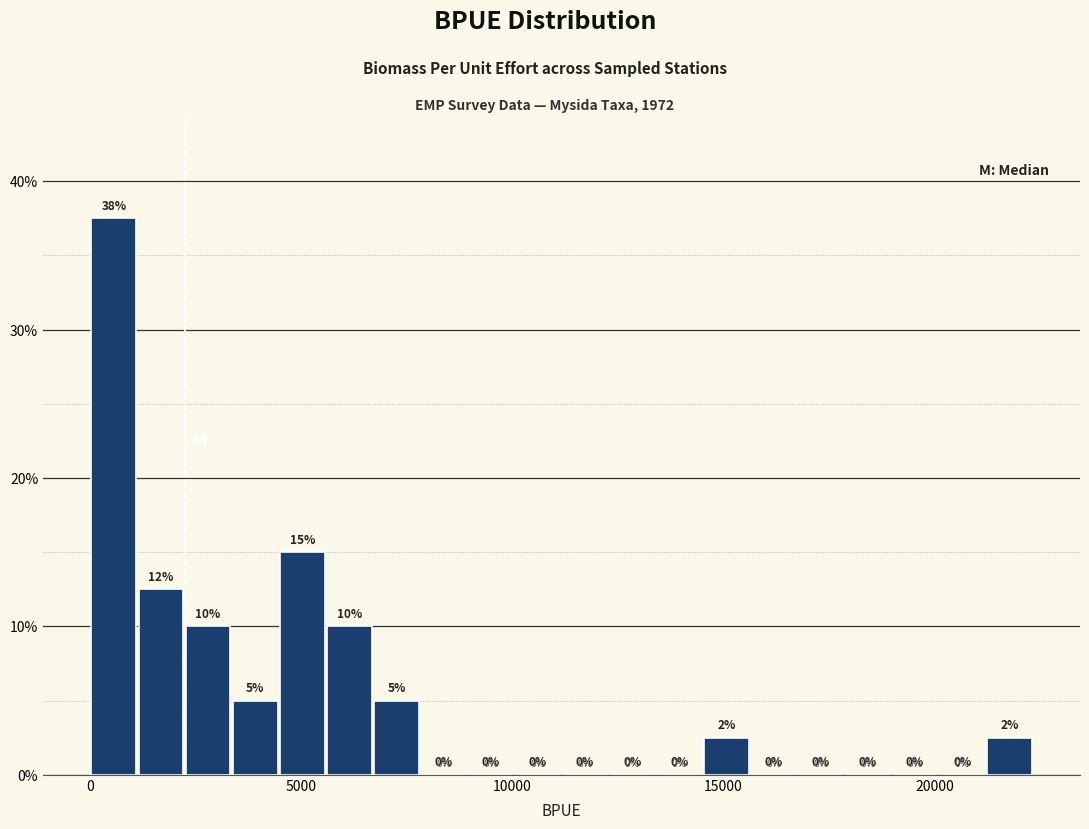

Read against the x-axis, roughly where is the centre of the tallest bar?

500